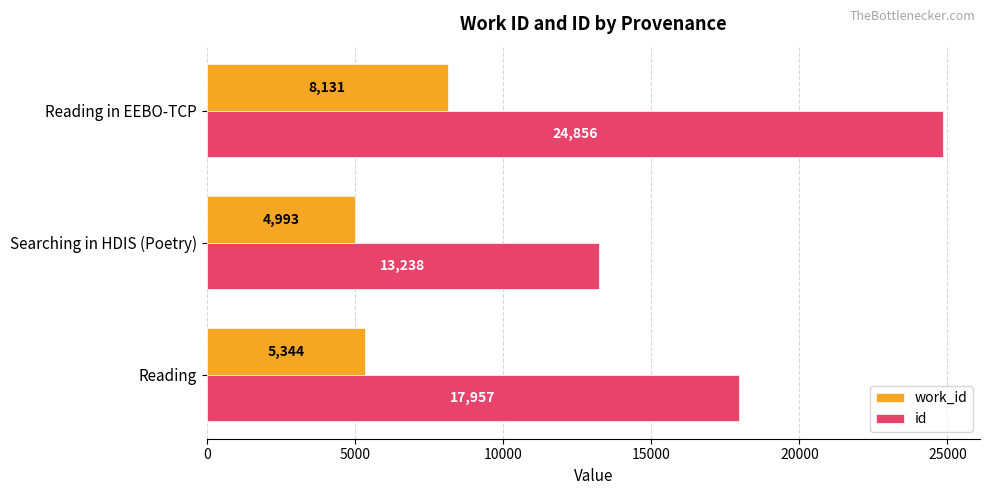

At which category is the sum across all series the highest?

Reading in EEBO-TCP